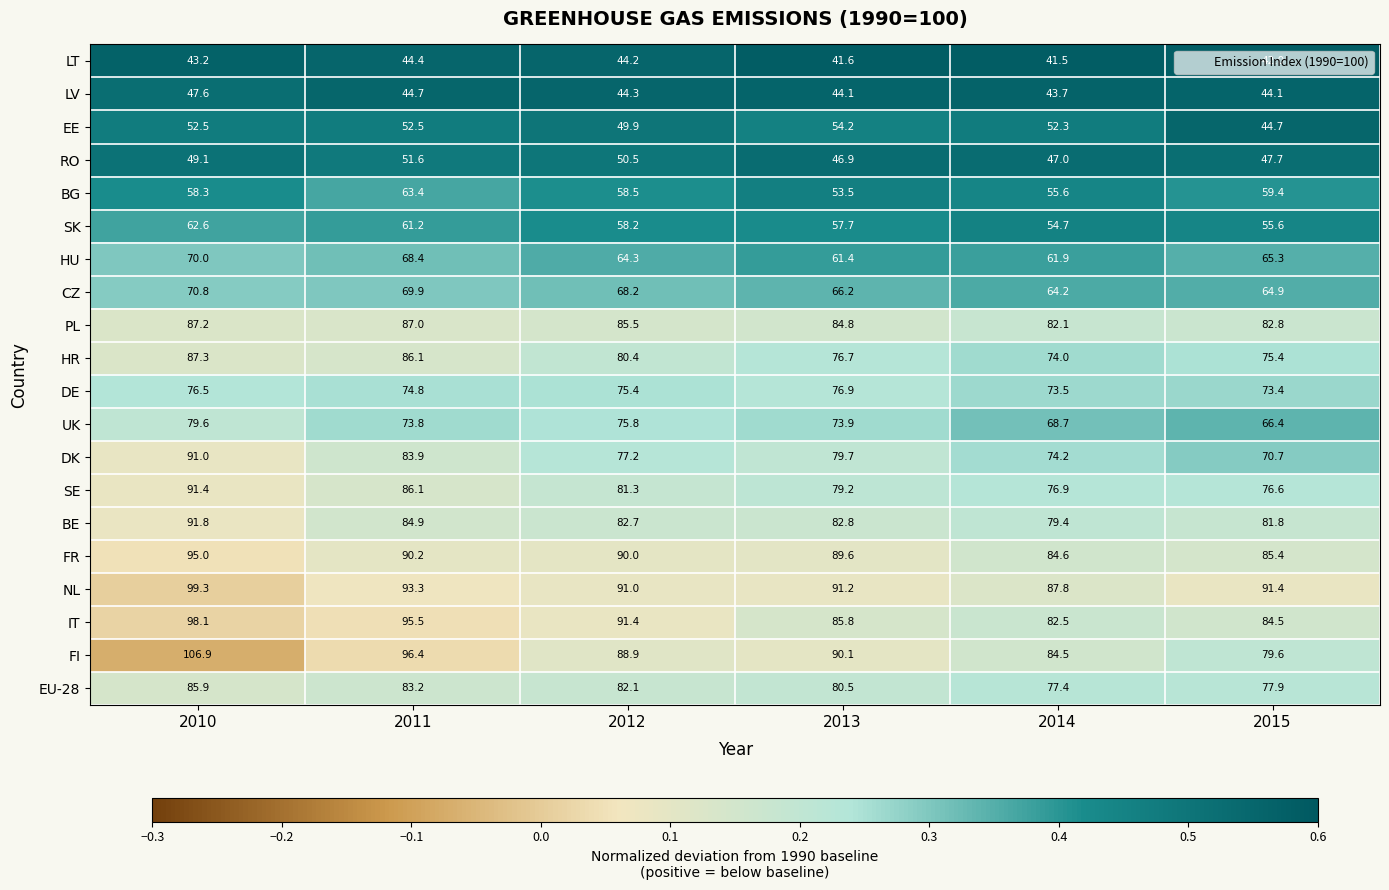

What is the maximum value shown in the chart?

106.9